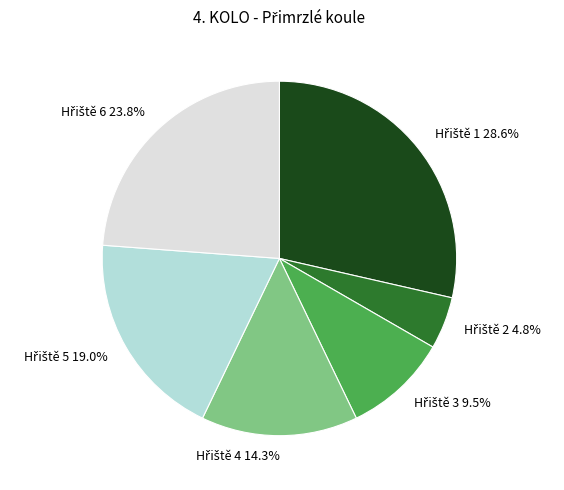

Is there a majority slice in this chart?

No